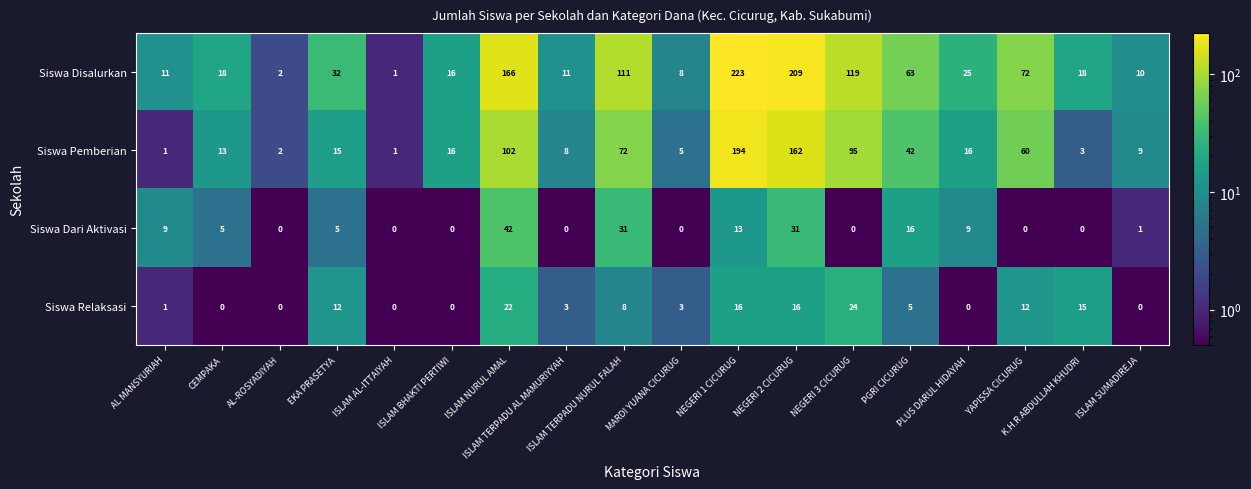

What is the minimum value shown in the chart?

0